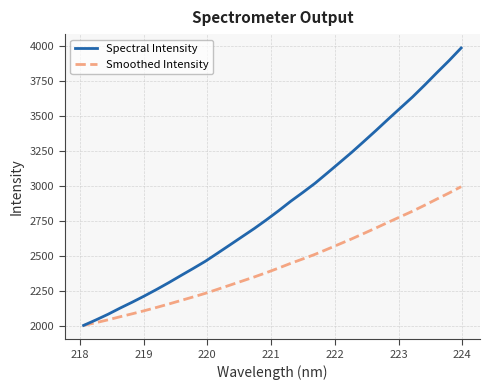

What is the difference between the maximum and second lowest values in the Smoothed Intensity series?

970.0